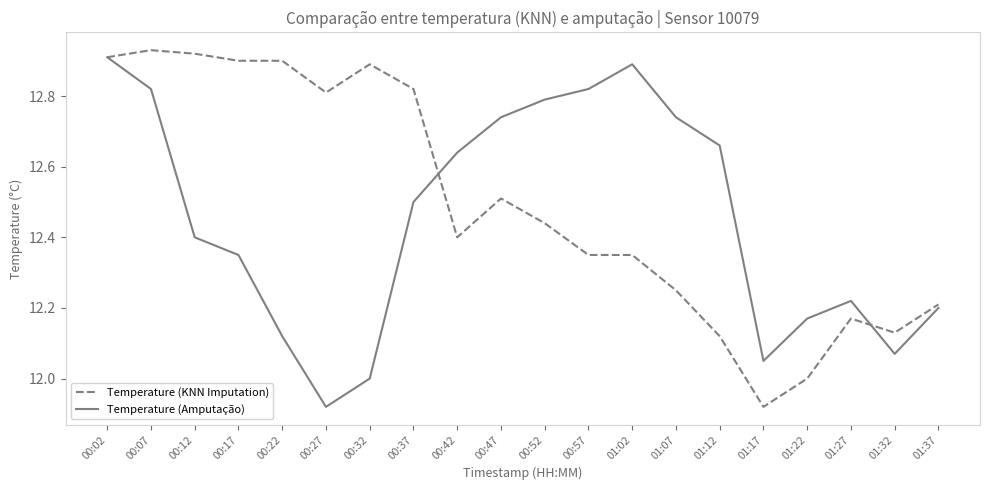

At how many categories does at least one series exceed 12?

20